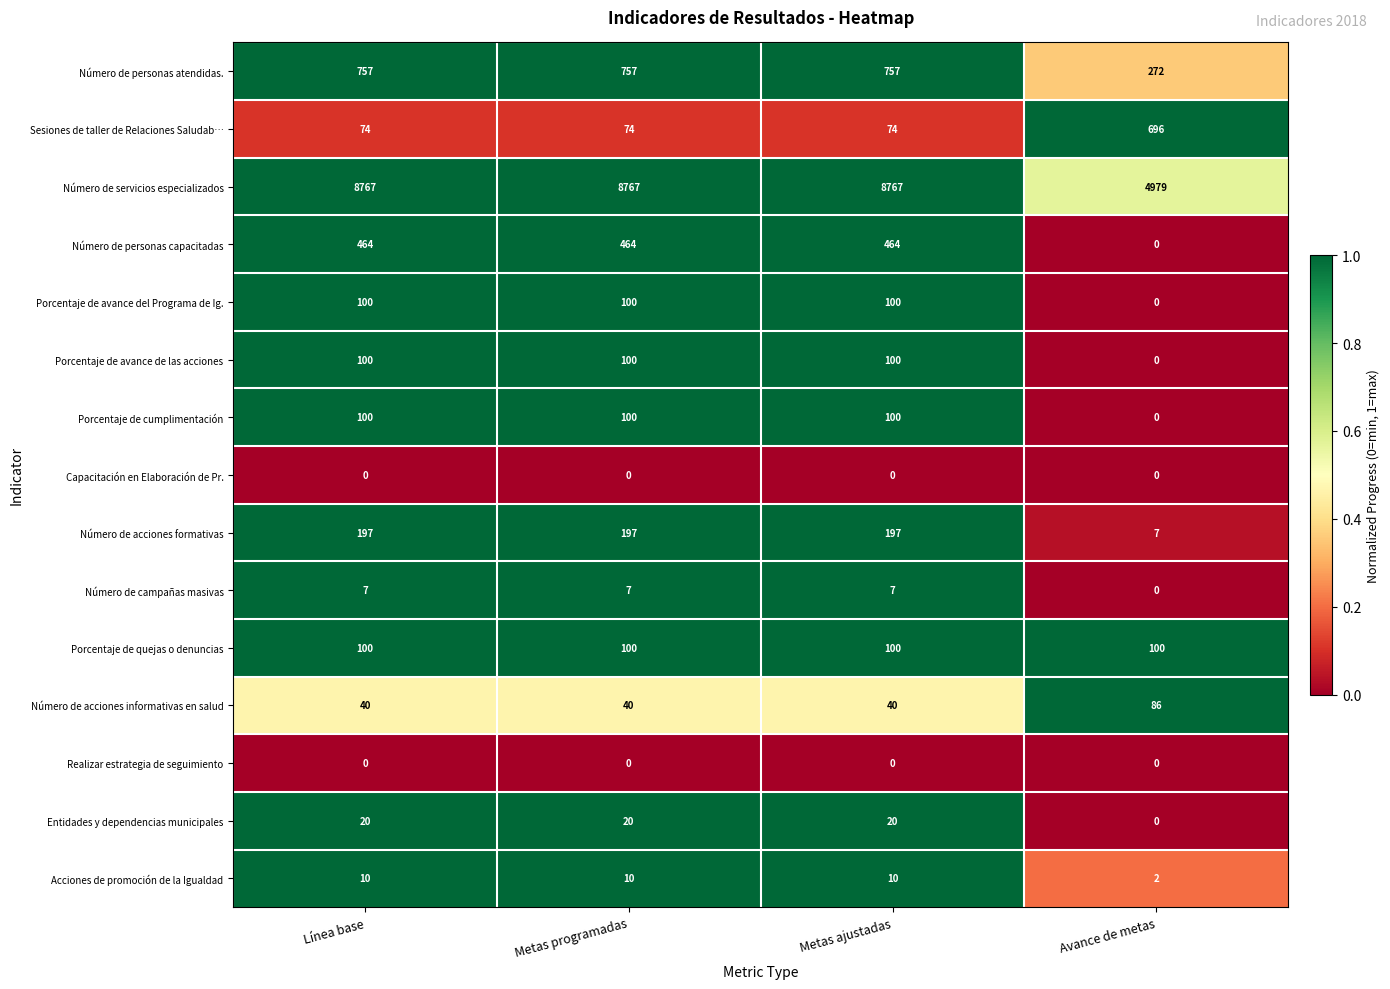

Count the number of categories in the chart.

4